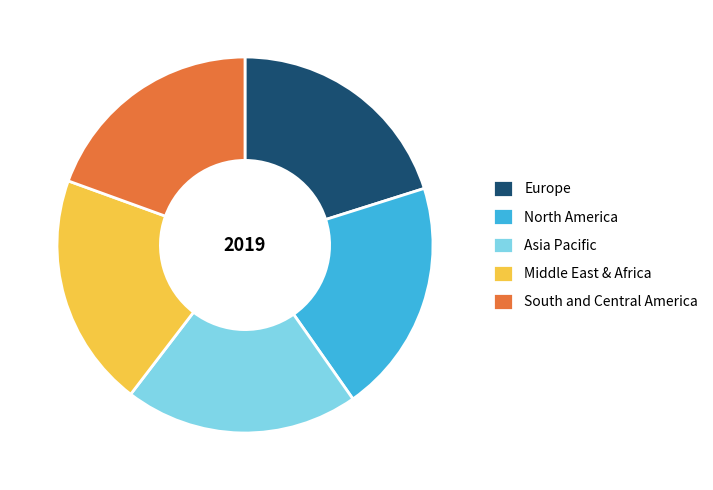

Is there any slice that represents more than half of the pie?

No